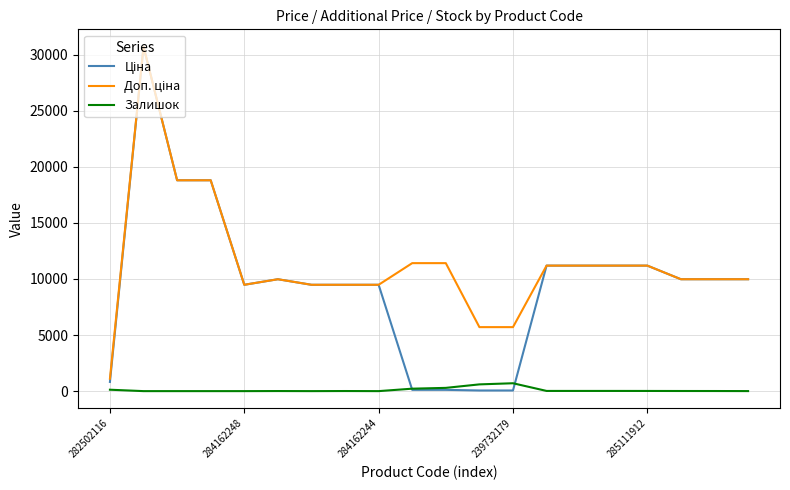

What is the greatest value displayed?

30717.1